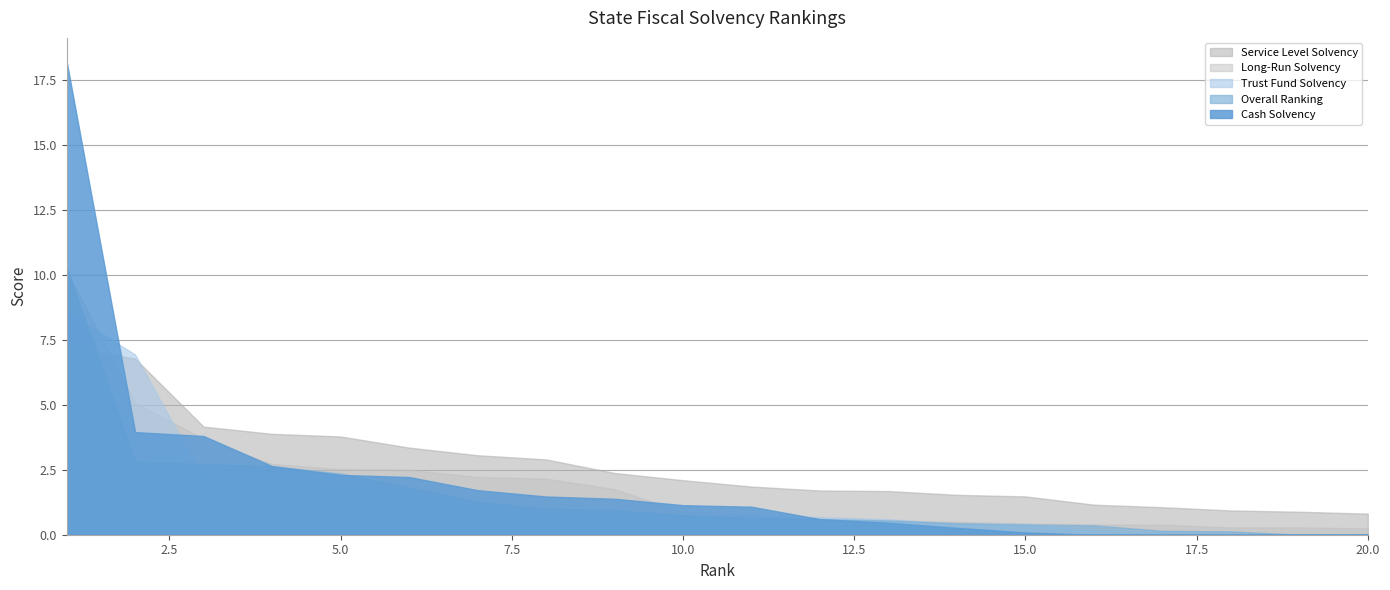

True or false: Long-Run Solvency has more than 1 points higher than both neighbors.

False